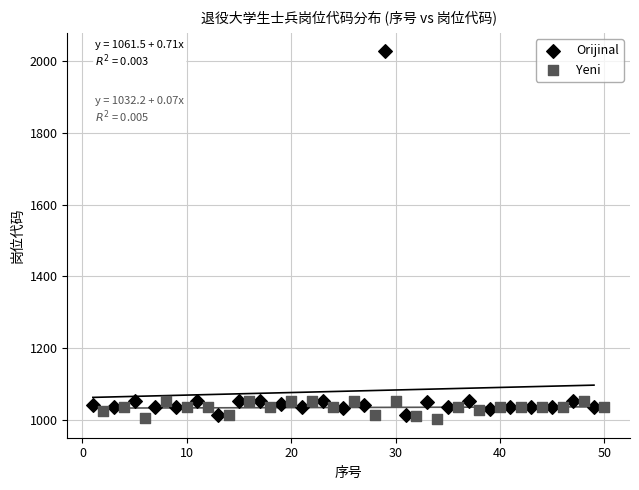

Which series has the largest Y range (max minus min)?

Orijinal